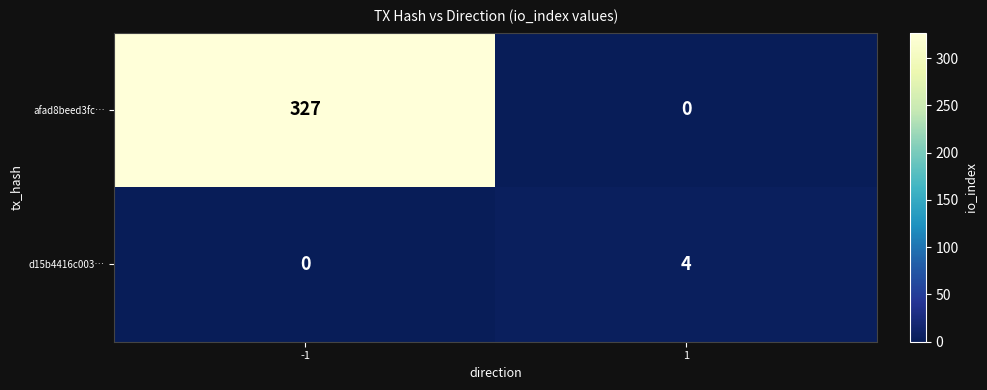

What is the difference between the highest and lowest values at 1?

4